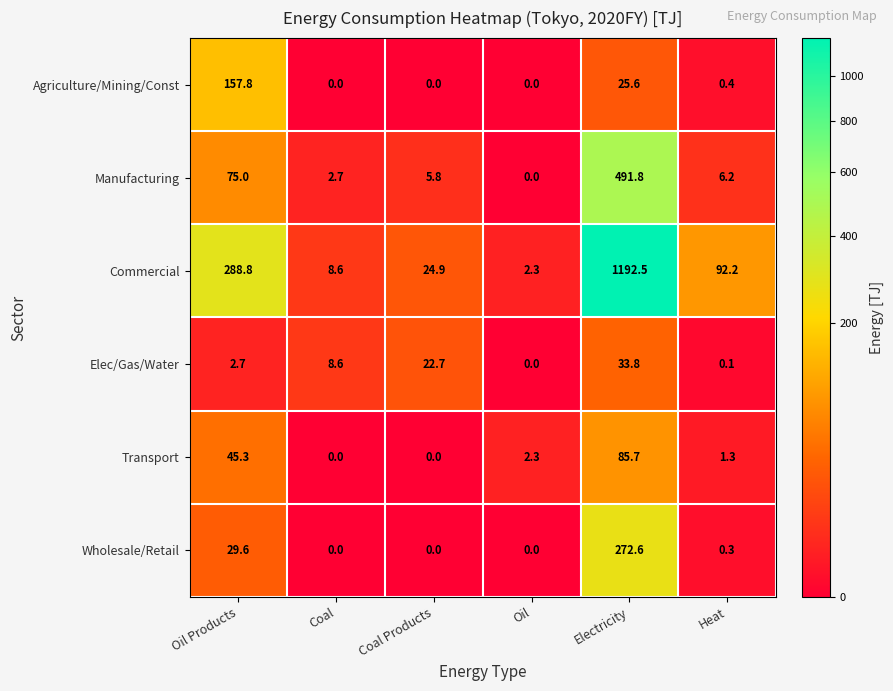

How many series are shown in this chart?

6